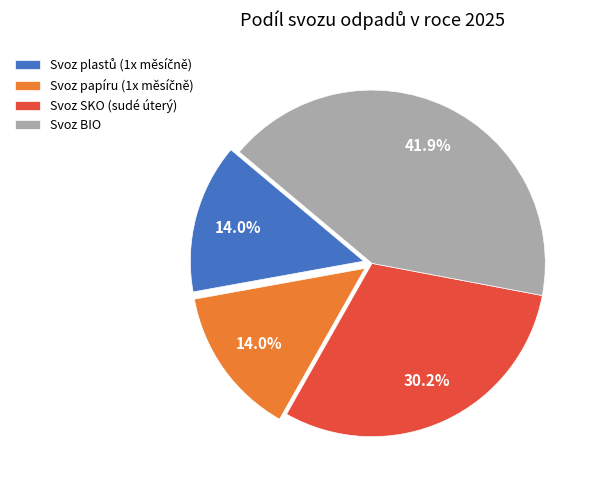

How many slices are in this pie chart?

4